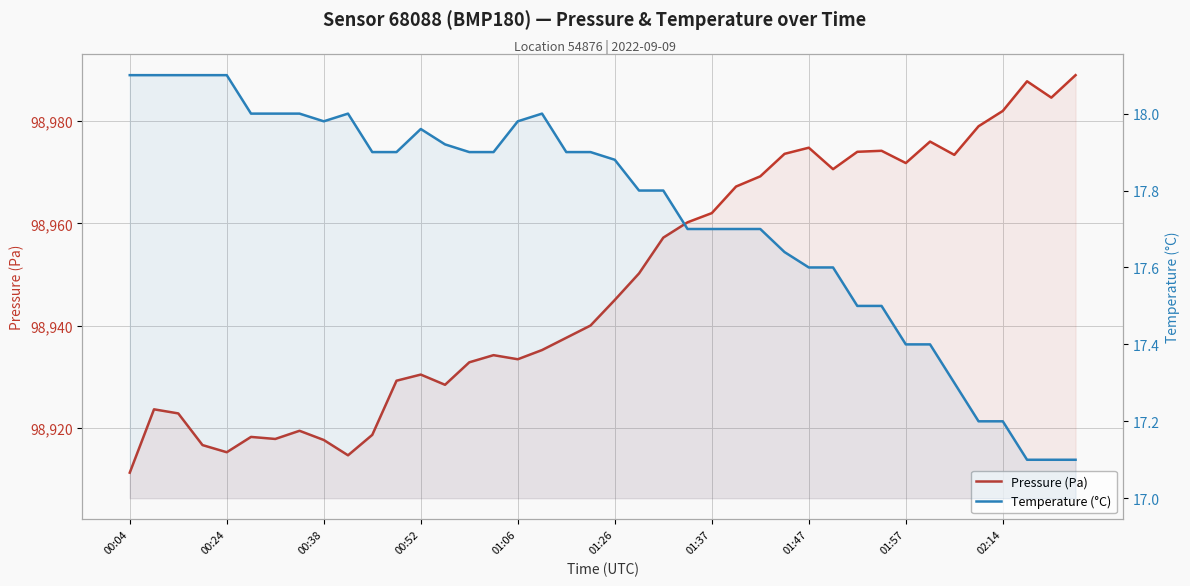

What is the difference between the highest and lowest values at 14?

98914.9